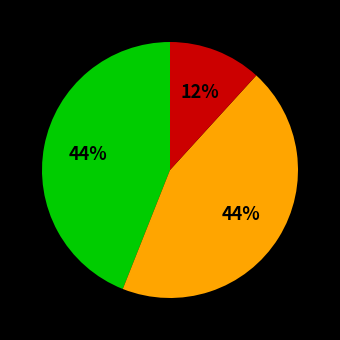

To the nearest percent, what is the average slice percentage?

33%